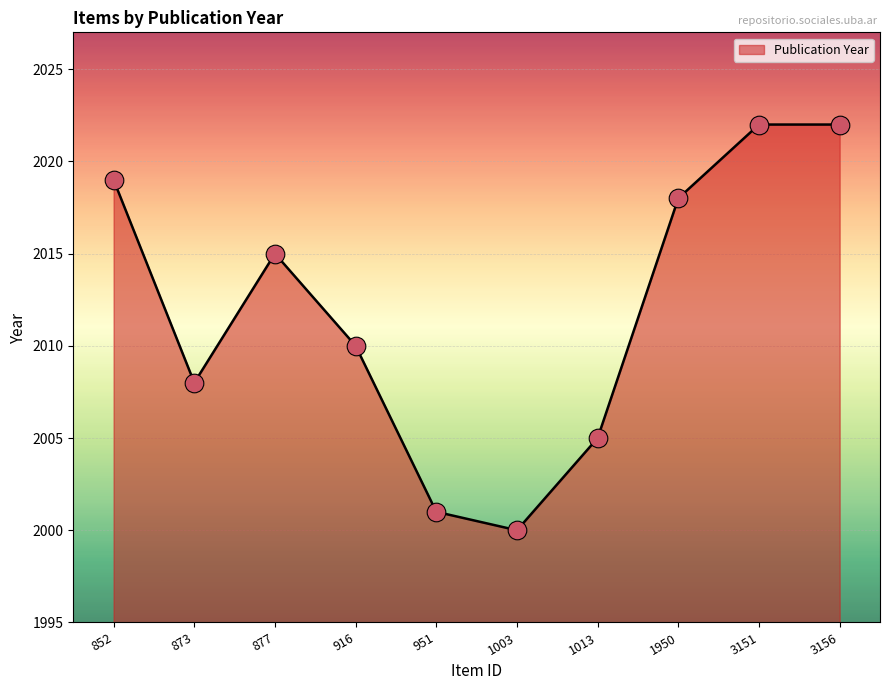

Between 916 and 3151, which is larger?

3151